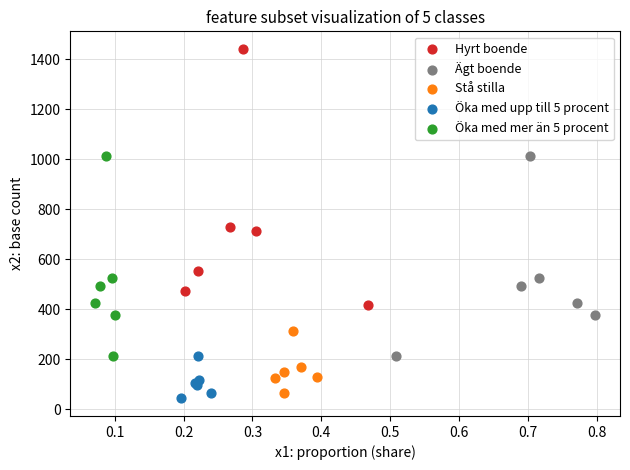

Which series contains the highest Y value?

Hyrt boende